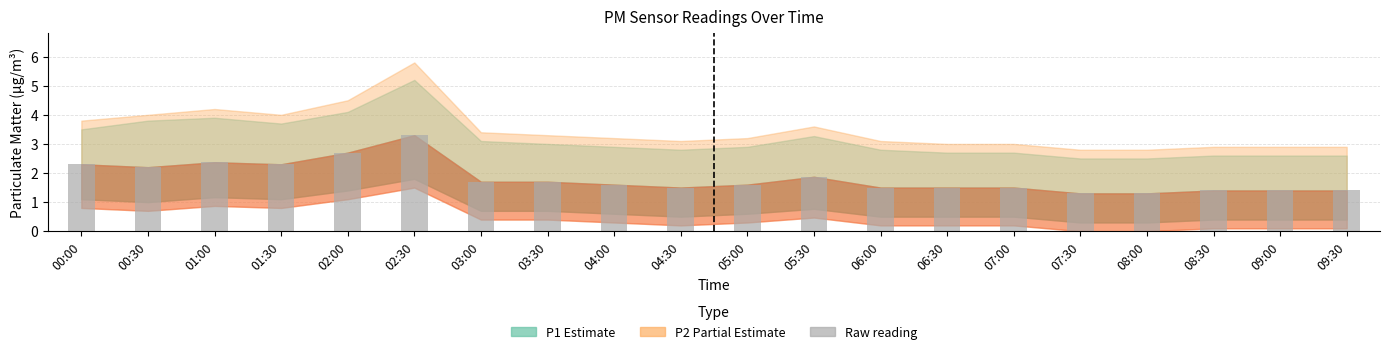

At which category does the chart reach its peak across all series?

02:30